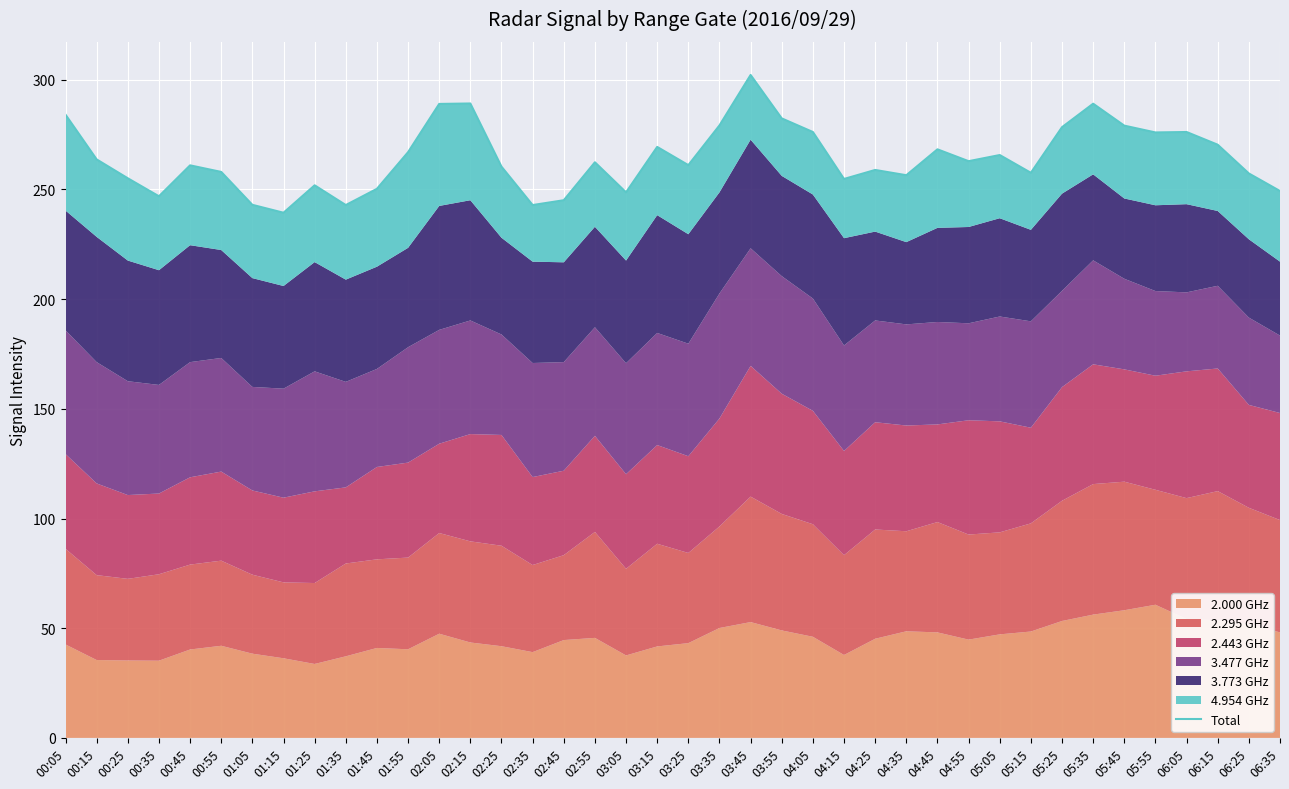

Reading right to left, extract all data points from this chart.

249.3	257.3	270.4	276.2	276.0	279.1	289.1	278.4	257.6	265.7	262.9	268.3	256.5	258.9	254.8	276.2	282.4	302.2	279.2	261.1	269.4	248.7	262.4	245.1	242.9	260.4	289.2	289.0	267.0	250.3	242.9	251.9	239.4	243.0	258.0	261.0	246.9	255.1	263.7	284.1